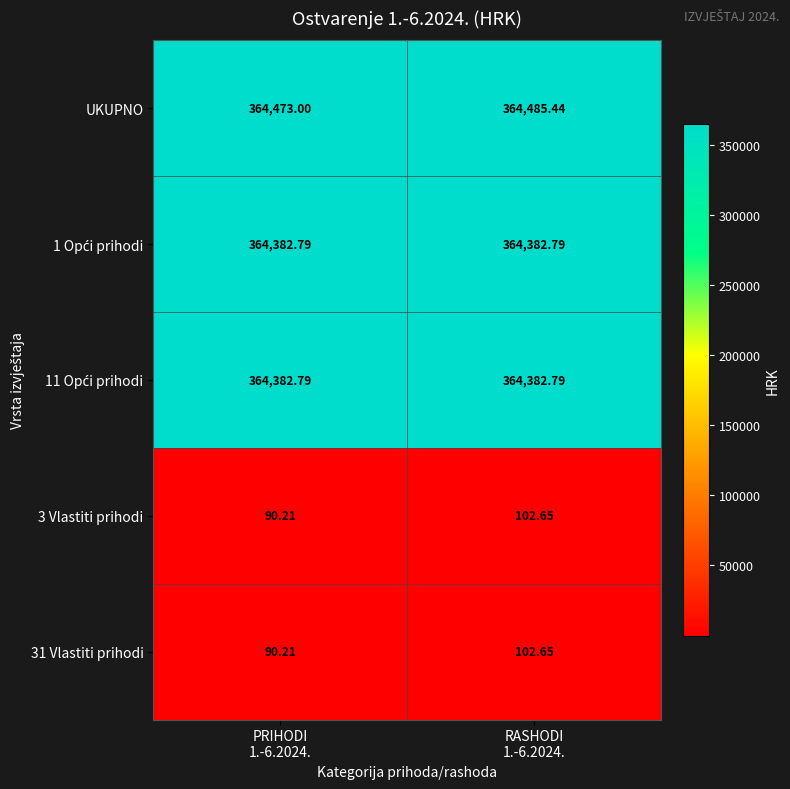

Which series has the largest total across all categories?

UKUPNO